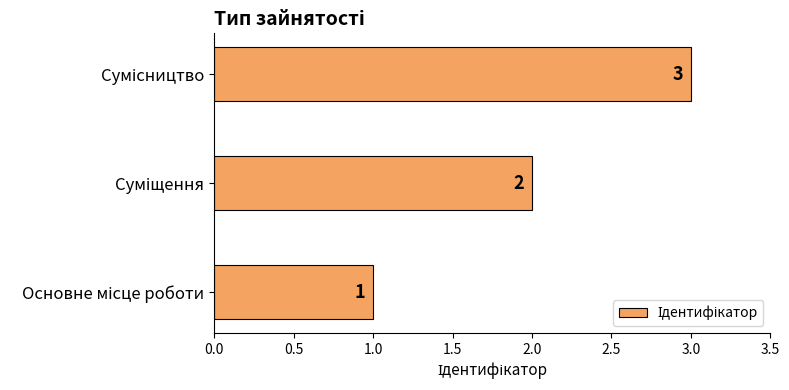

What is the sum of all values?

6